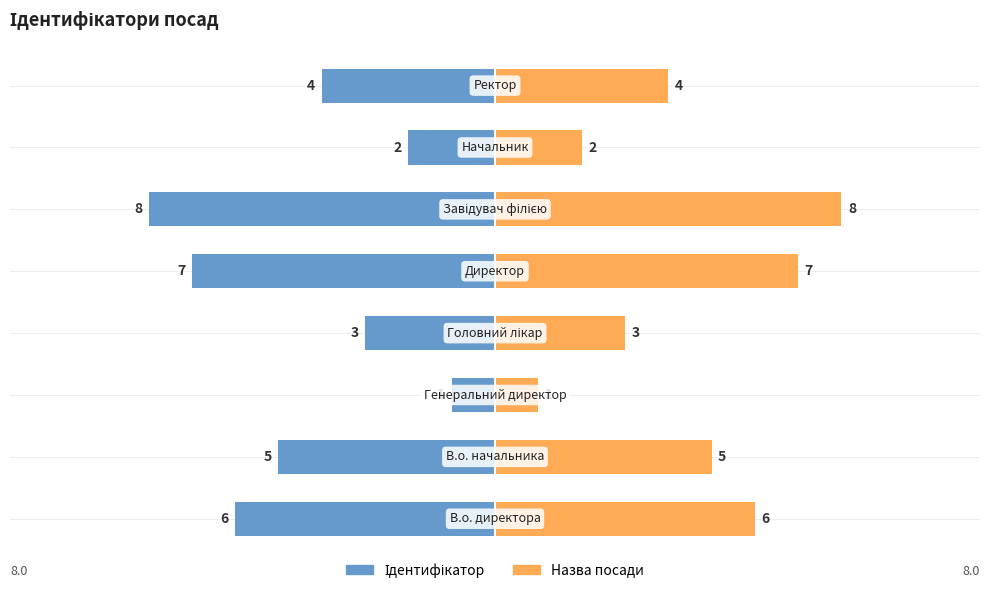

Rank the series at 3 from lowest to highest value.

Ідентифікатор, Назва посади